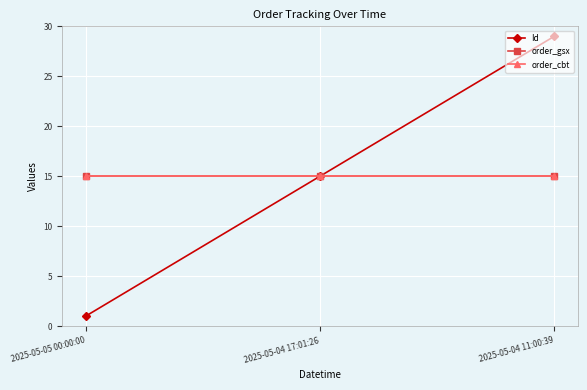

Is this an area chart (filled region under the line)?

No